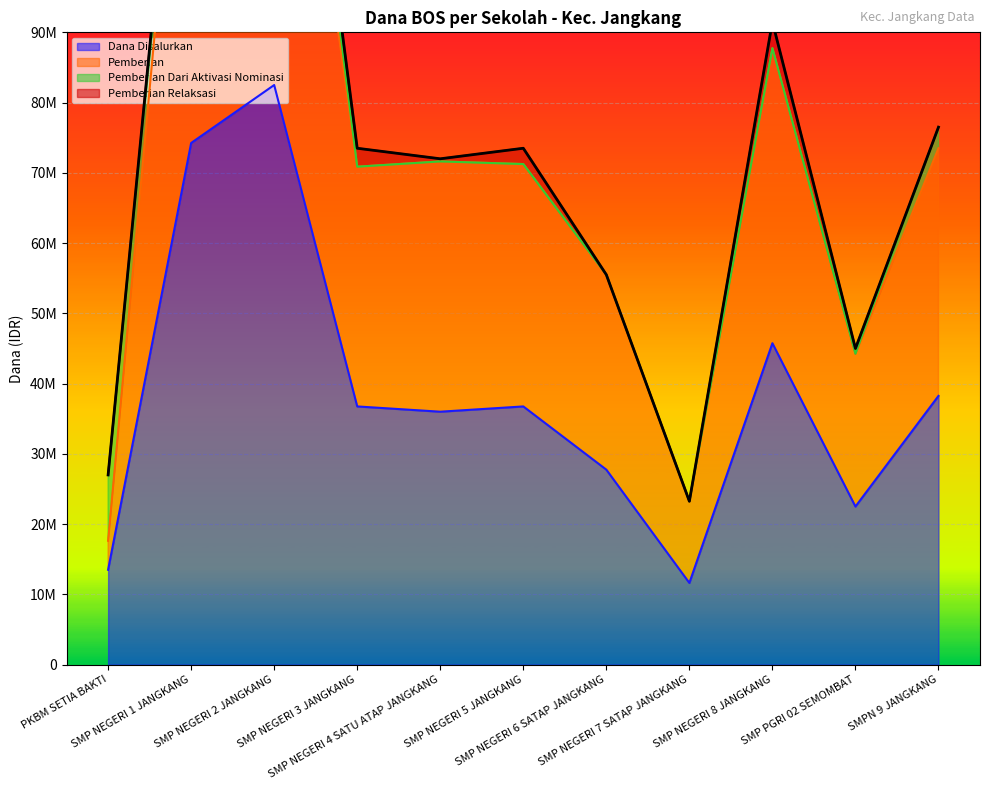

Count the number of categories in the chart.

11